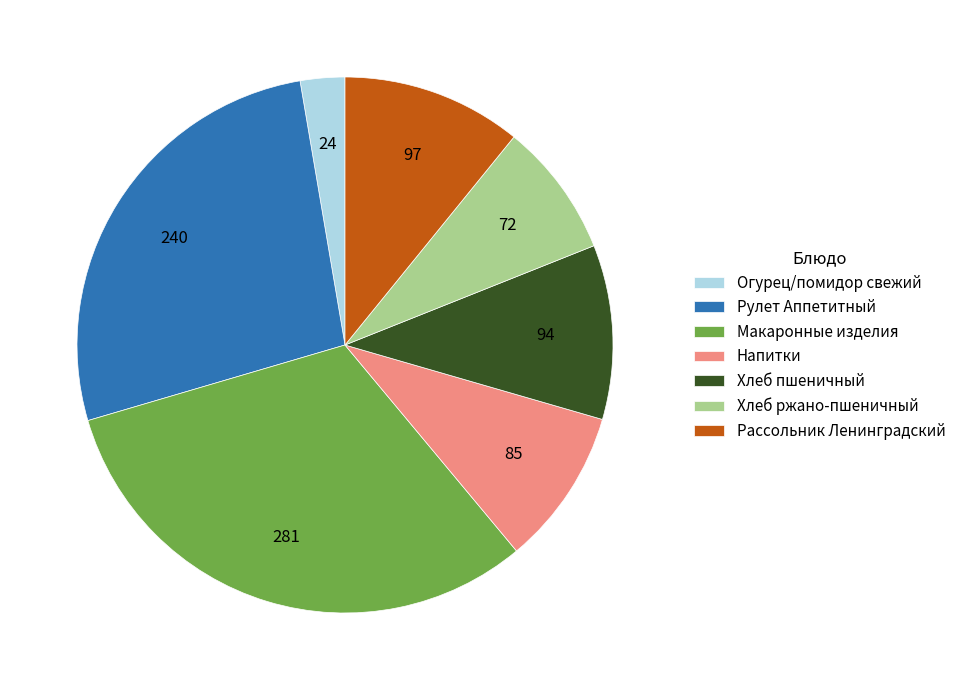

Does Рассольник Ленинградский account for over 50% of the chart?

No